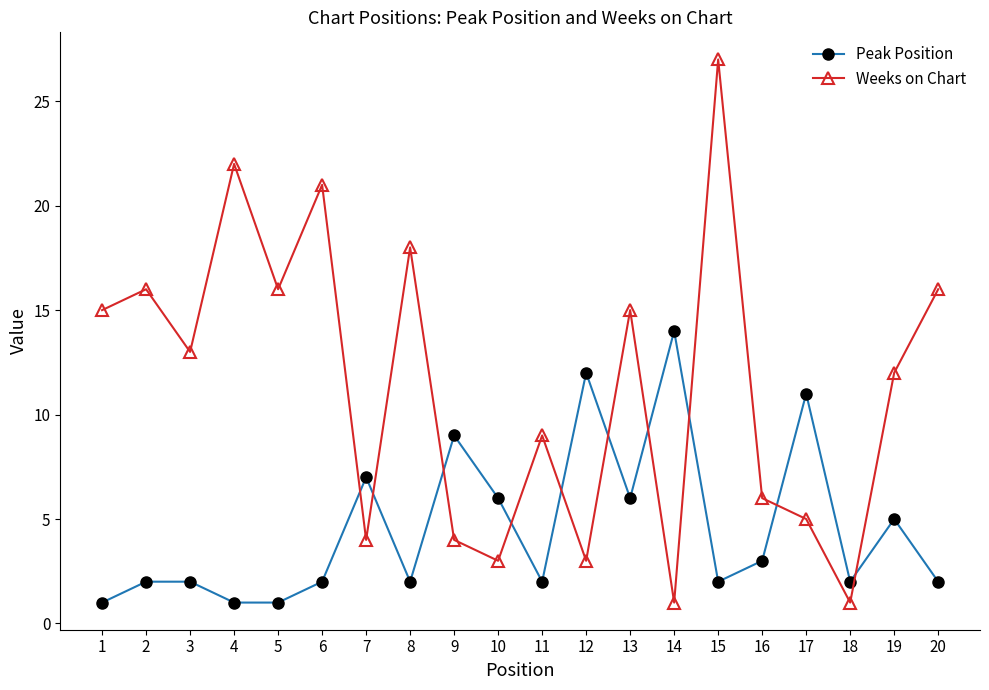

What is the minimum value for Weeks on Chart?

1